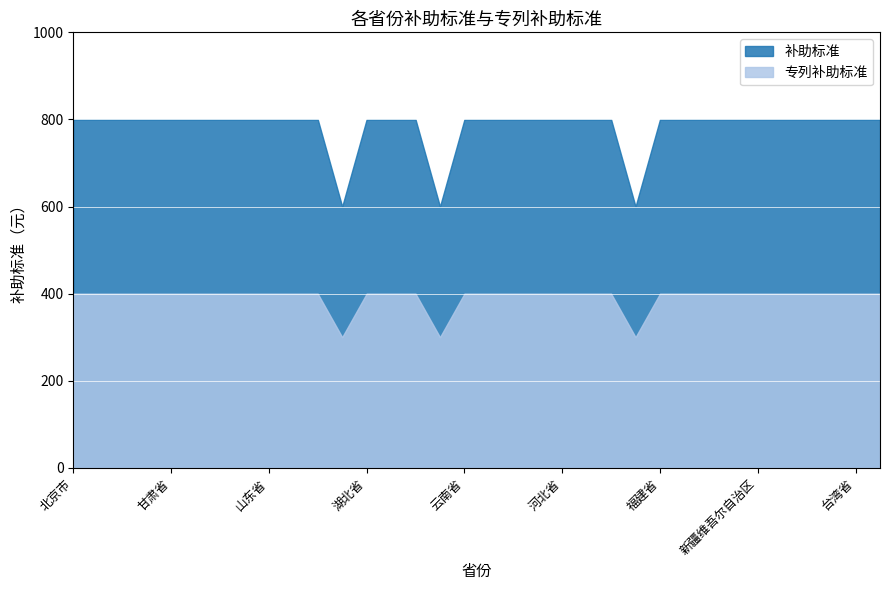

What position from the left is 海南省?

26